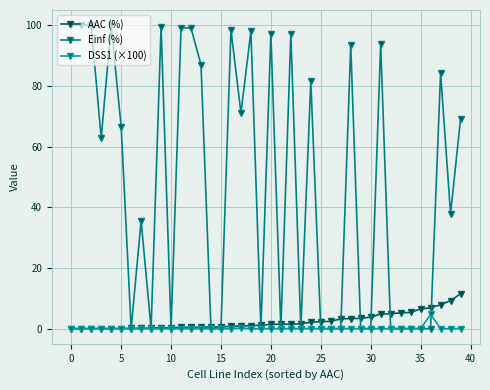

Which series has the widest spread of values?

Einf (%)